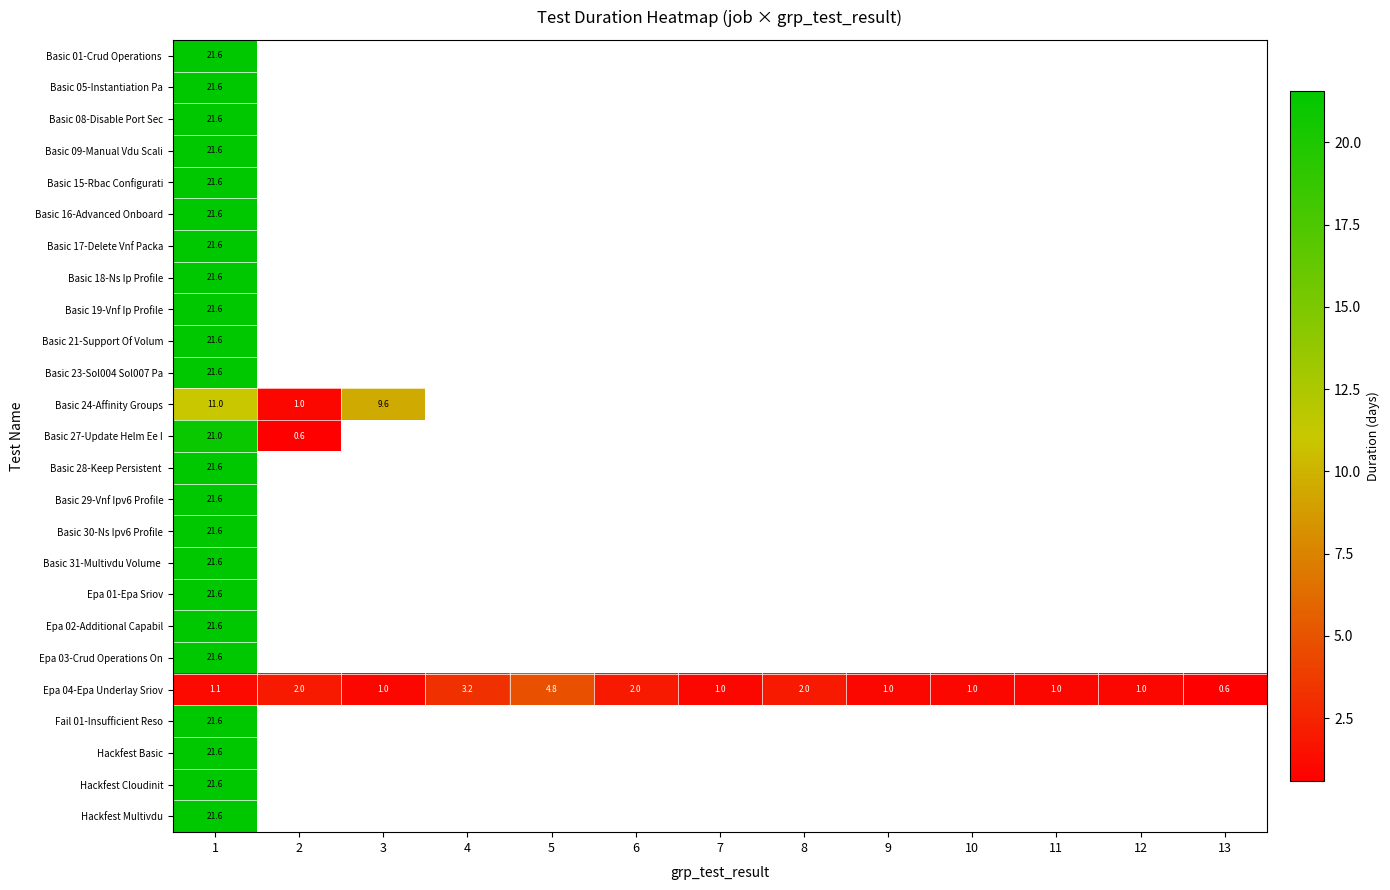

What is the greatest value displayed?

21.6